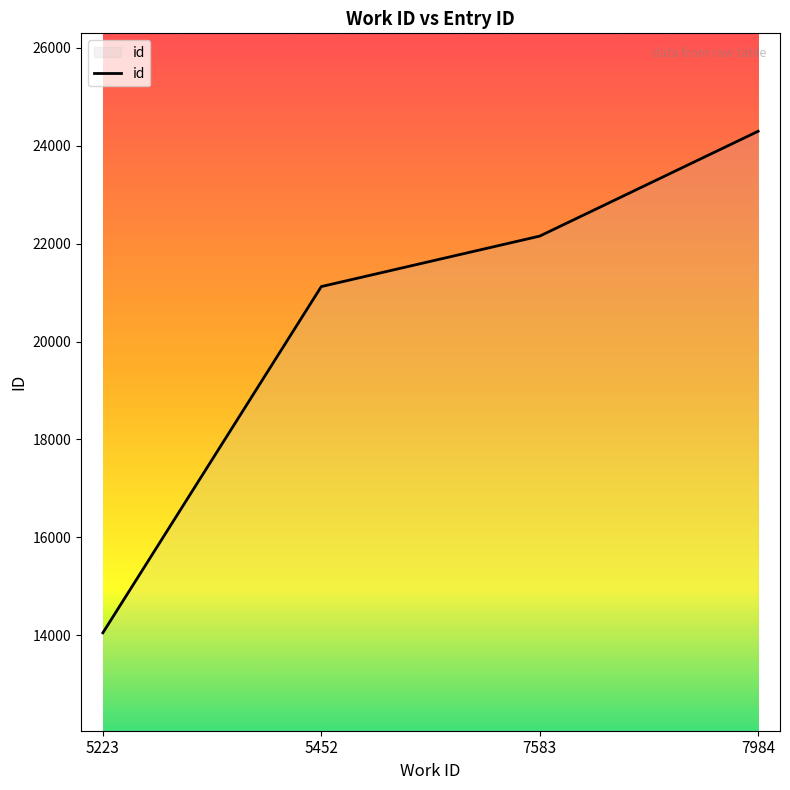

How many categories are shown in the chart?

4